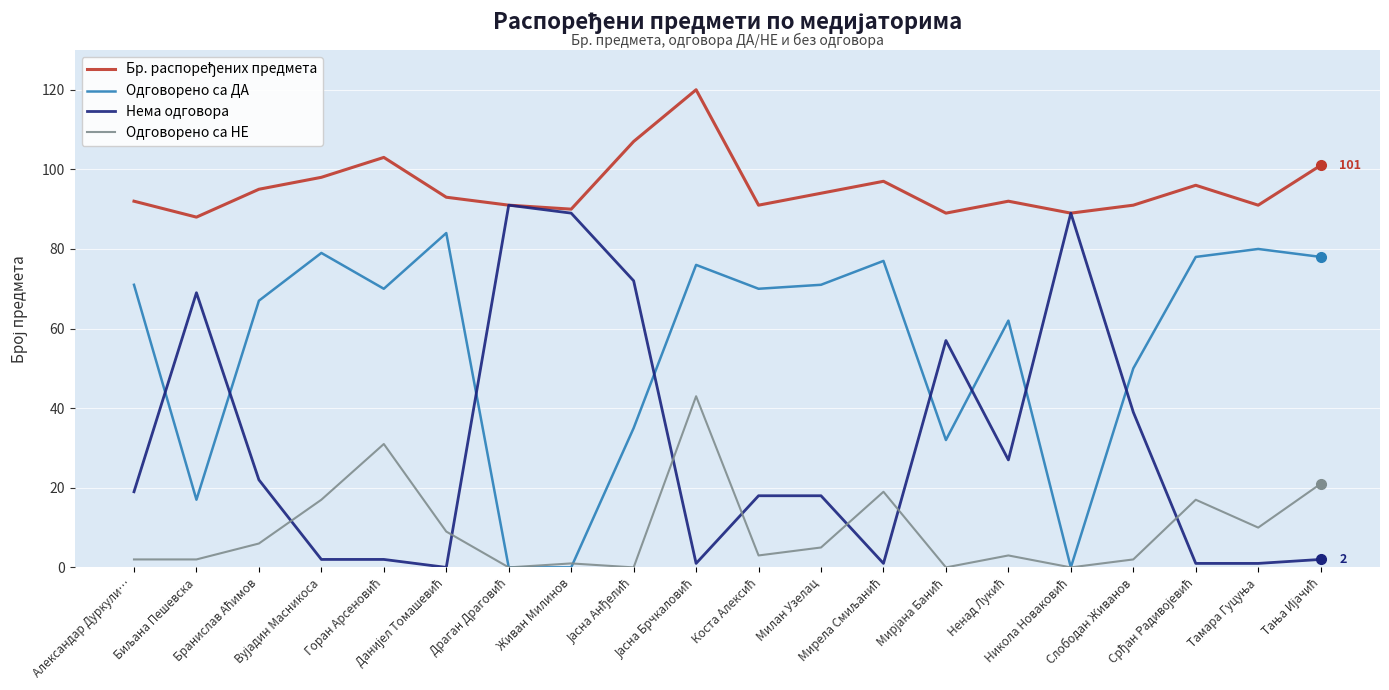

Which series has the widest spread of values?

Нема одговора